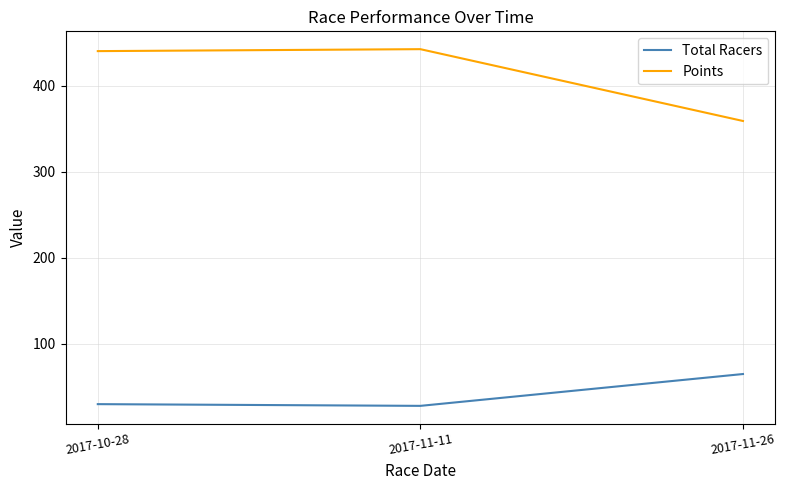

What is the smallest value displayed?

28.0